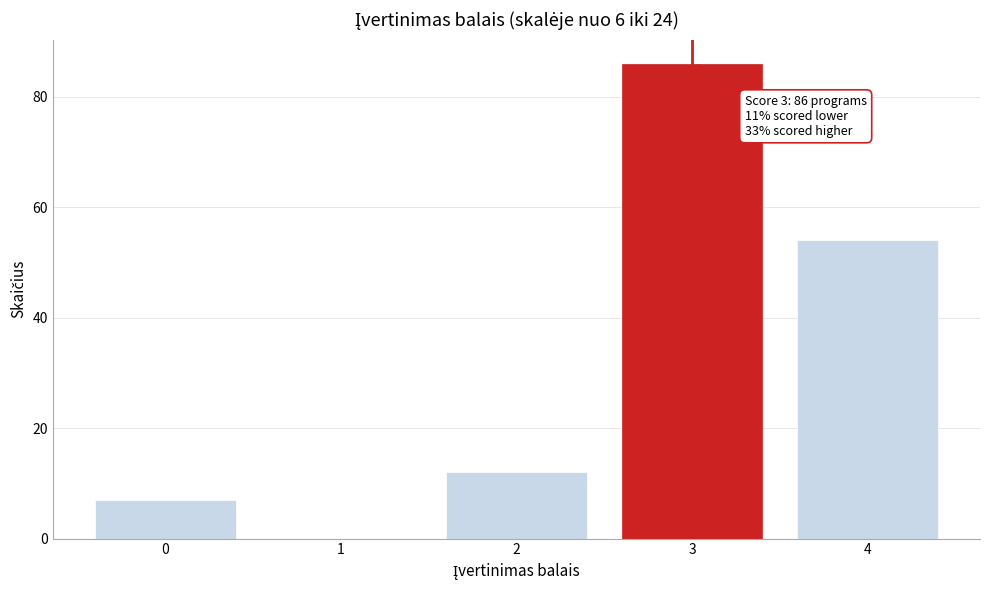

Reading left to right, extract all data points from this chart.

0=7	1=0	2=12	3=86	4=54